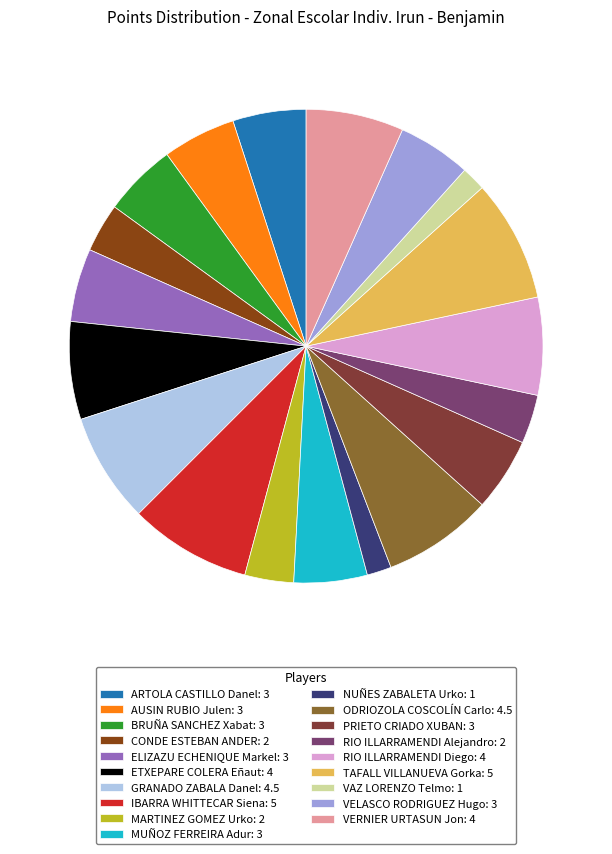

What is the change in value from IBARRA WHITTECAR Siena to MUÑOZ FERREIRA Adur?

-2.0